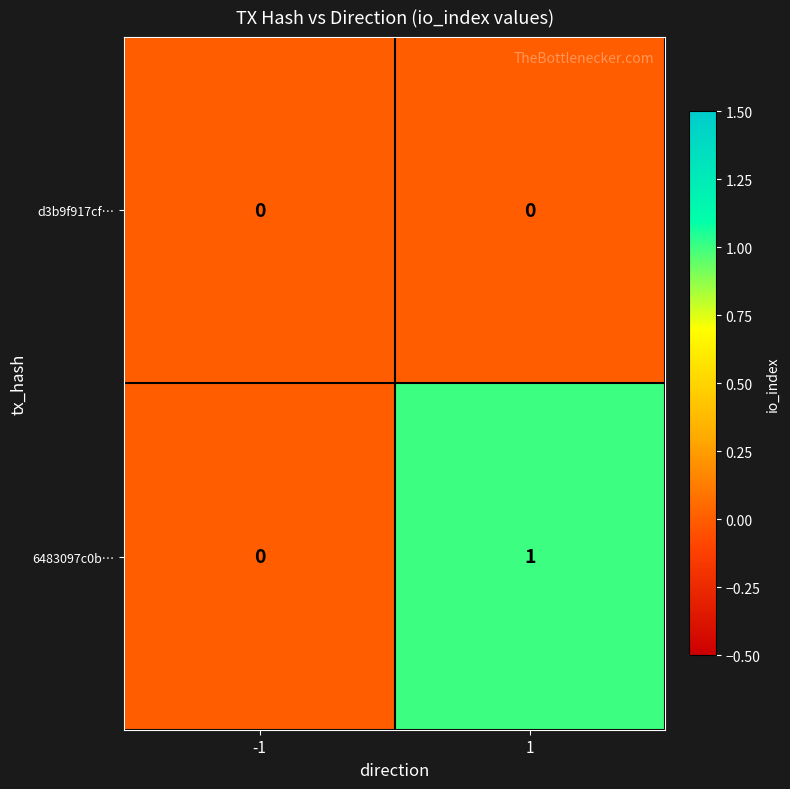

Rank the series by their maximum value, from highest to lowest.

6483097c0b…, d3b9f917cf…